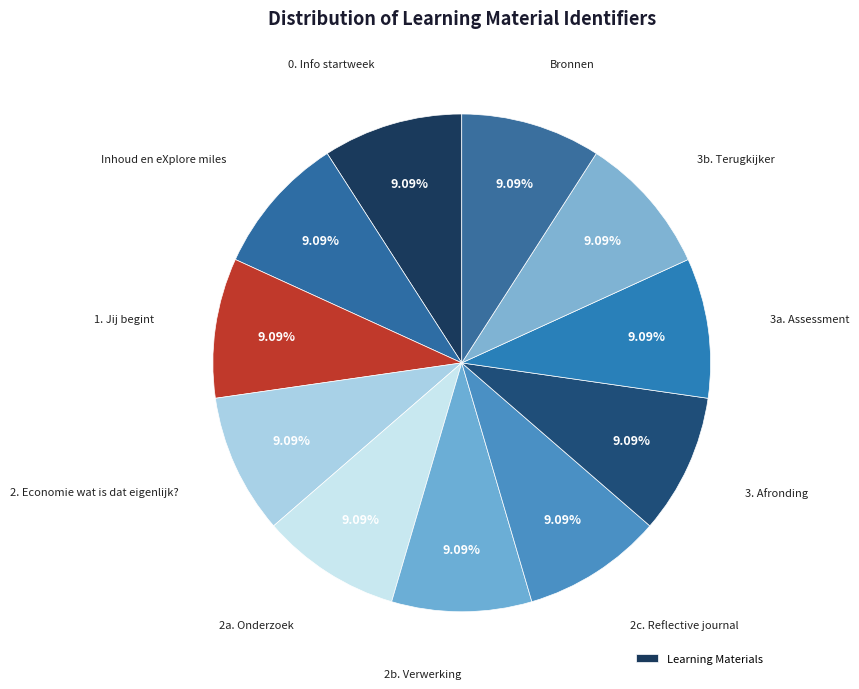

Which slice is the largest?

Bronnen